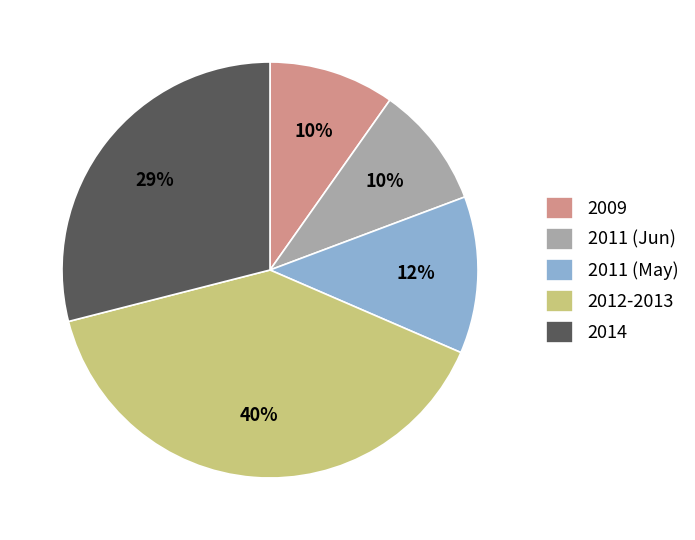

Approximately how many times larger is the value at 2012-2013 compared to 2014?

1.4